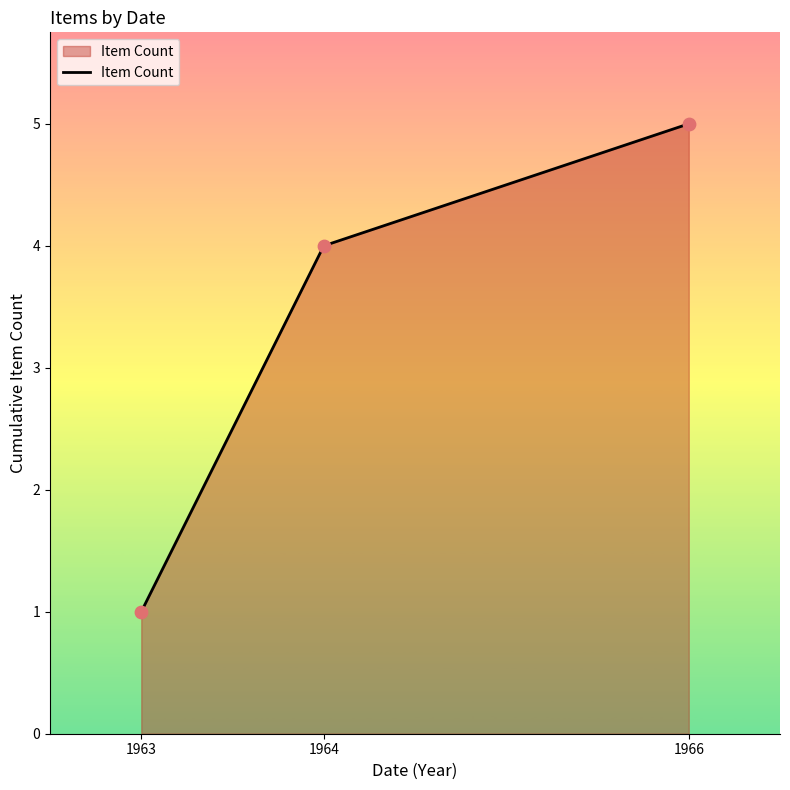

What is the change in value from 1963 to 1966?

+4